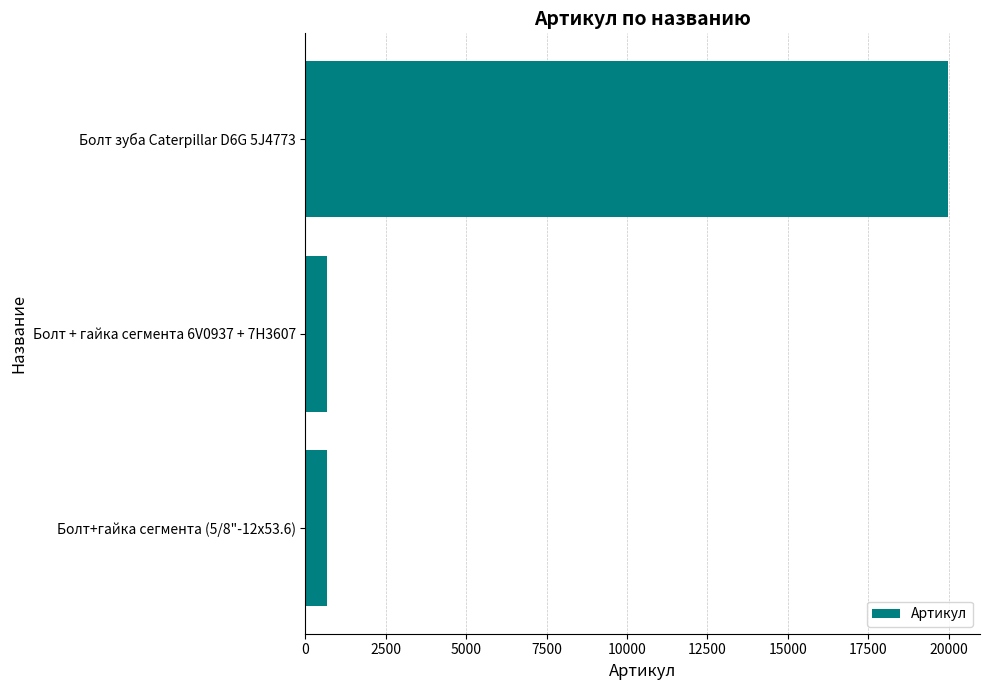

What is the difference between the maximum and minimum values?

19305